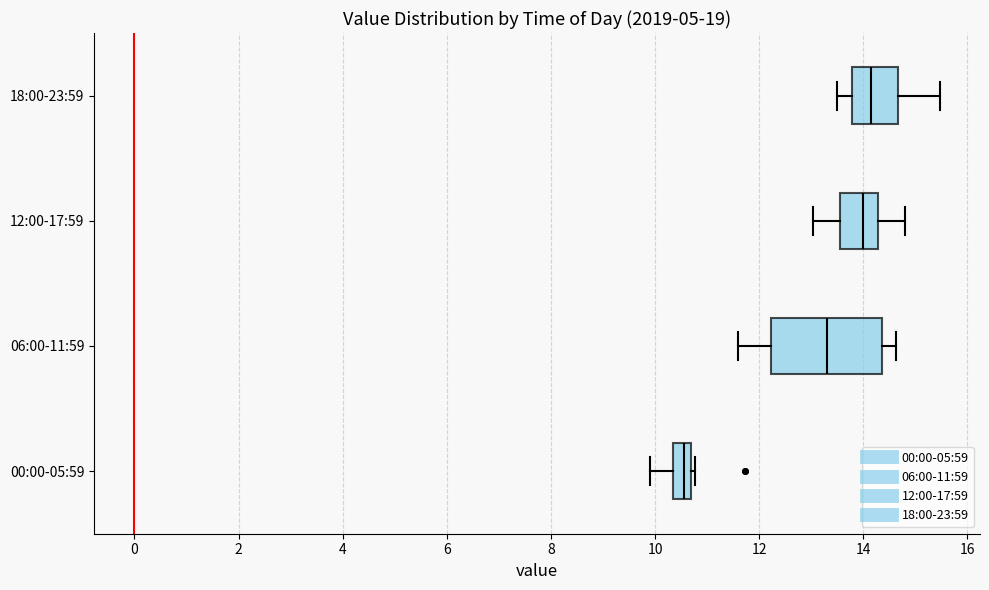

Reading bottom to top, transcribe this box plot: for each box, give where its median line is, the range the box spans, and where its two whiskers end, as read against the x-axis. The values are not printed on the chart, so give them approximately, as read against the axis.

00:00-05:59: median 10.6 (inside the box), box 10.4 to 10.6, whiskers 10.0 to 10.8
06:00-11:59: median 13.4, box 12.2 to 14.4, whiskers 11.6 to 14.6
12:00-17:59: median 14.0, box 13.6 to 14.2, whiskers 13.0 to 14.8
18:00-23:59: median 14.2, box 13.8 to 14.6, whiskers 13.6 to 15.4